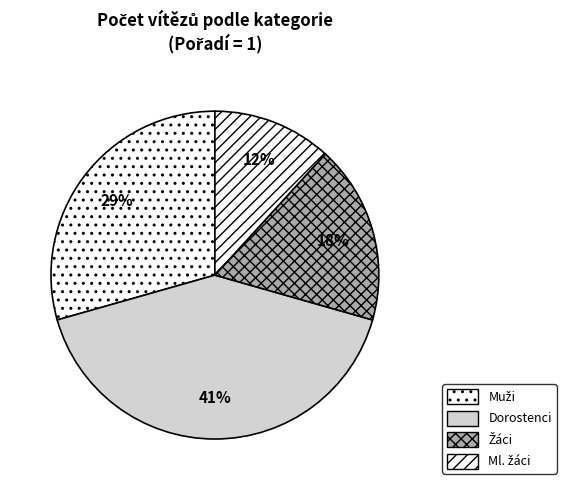

Is Ml. žáci the majority of the pie?

No